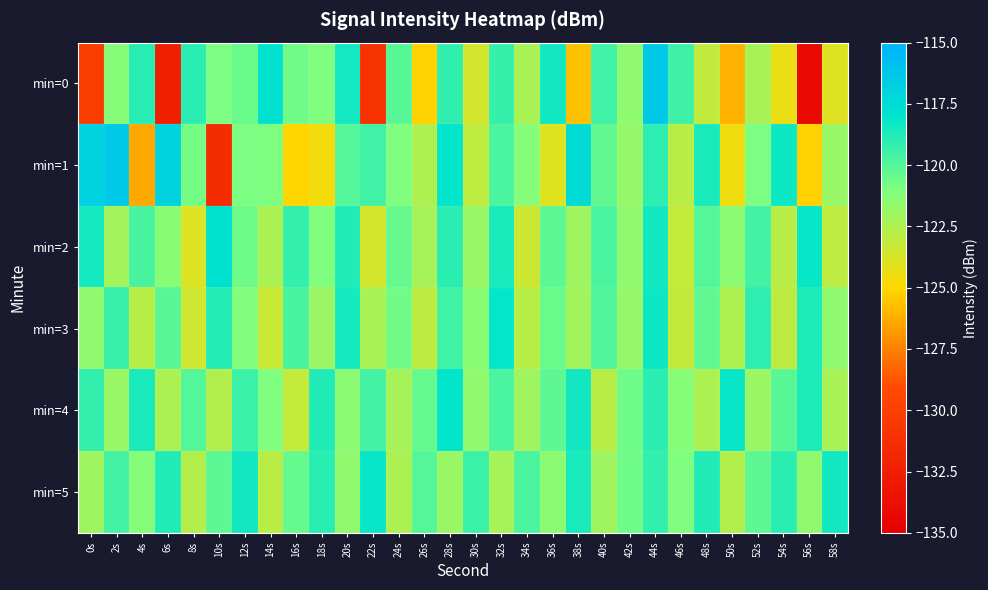

Rank the series at 6s from highest to lowest value.

min=1, min=5, min=3, min=2, min=4, min=0